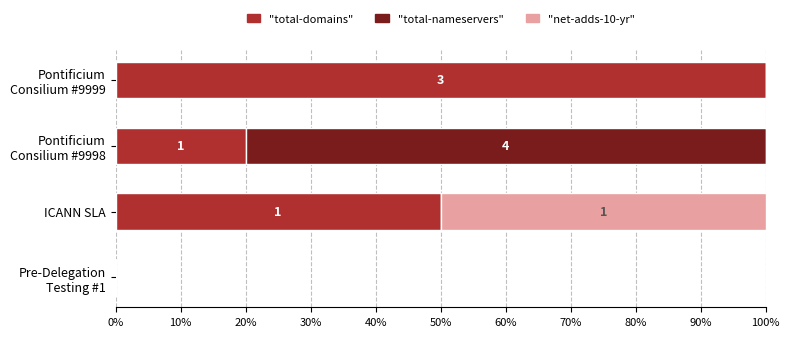

How many data points does each series have?

4